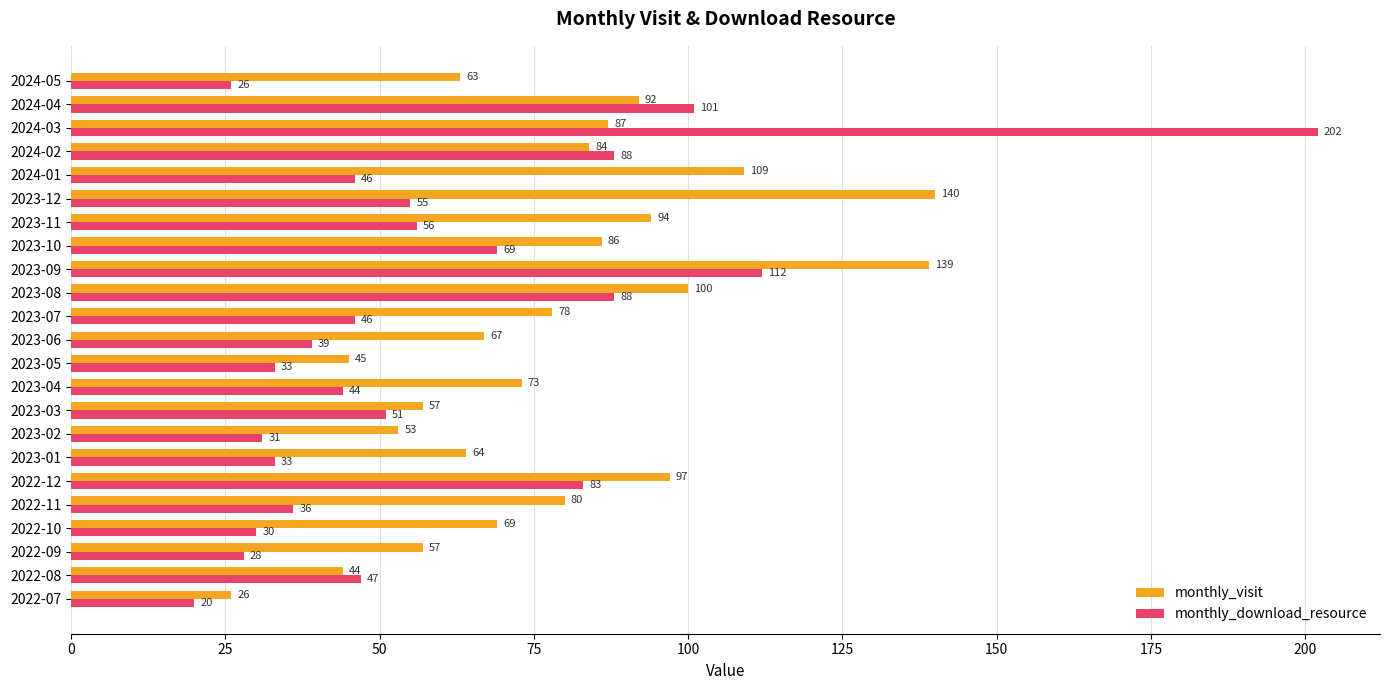

How many values in the monthly_visit series are below 78?

11